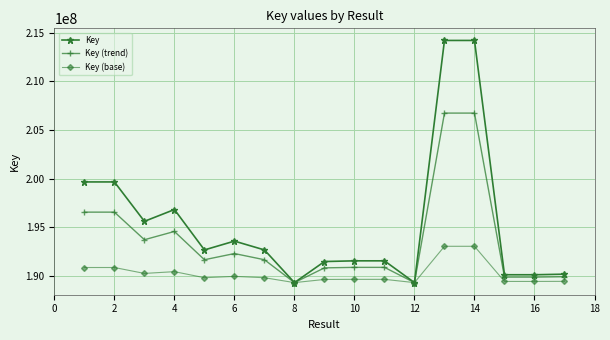

Which series has the largest total across all categories?

Key